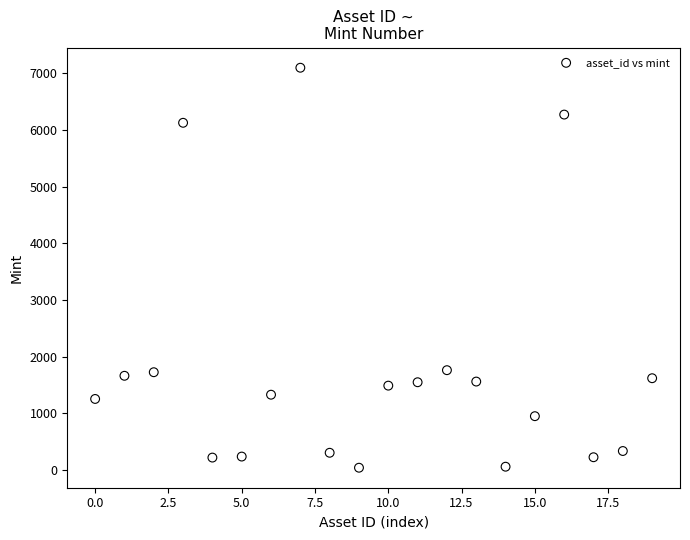

What is the range of Y values (max minus min)?

7061